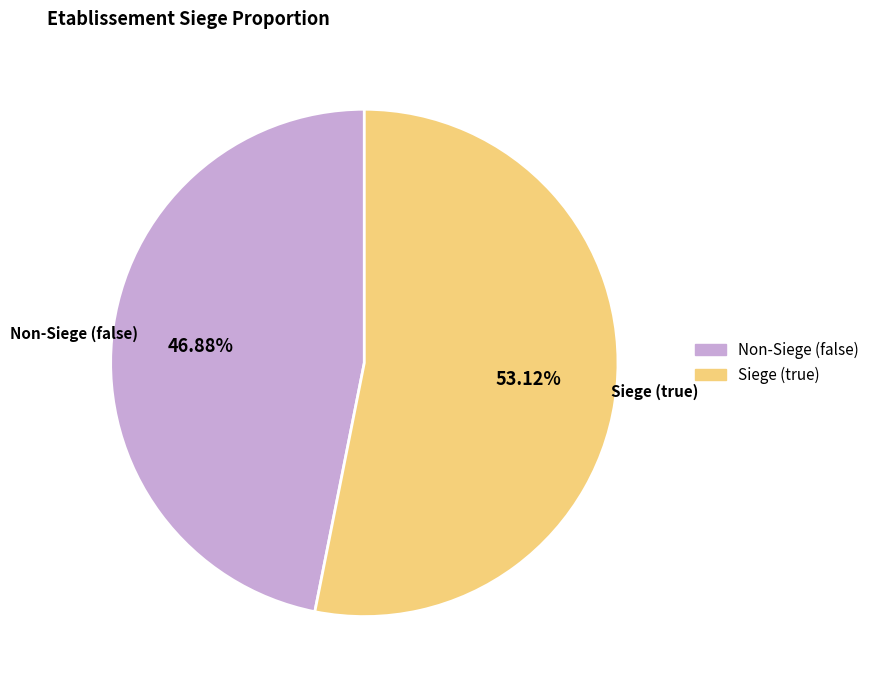

Approximately how many times larger is the value at Non-Siege (false) compared to Siege (true)?

0.9